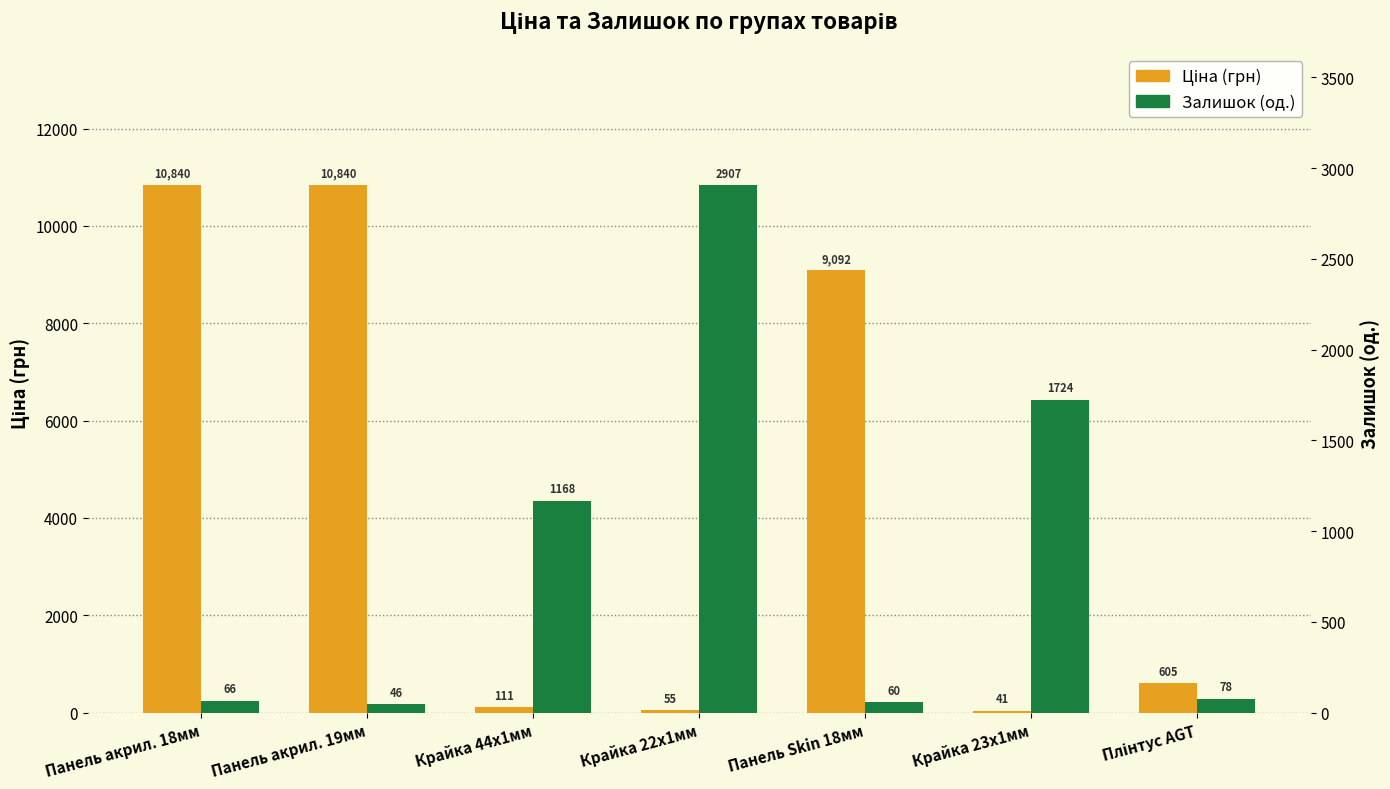

The value of Залишок (од.) at Плінтус AGT is 103.2. True or false?

False